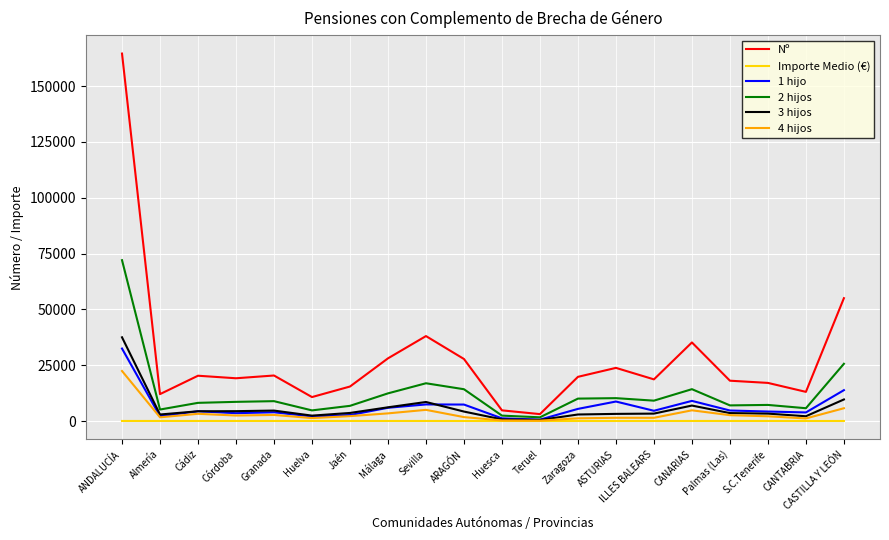

Which series has the largest total across all categories?

Nº